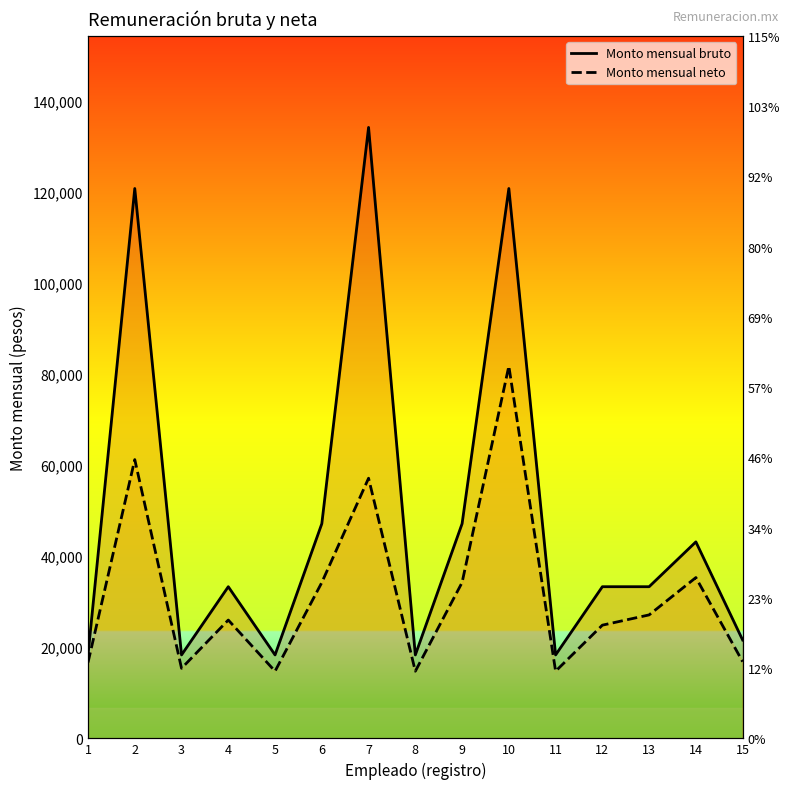

Read the Monto mensual neto value at 11.

14736.4